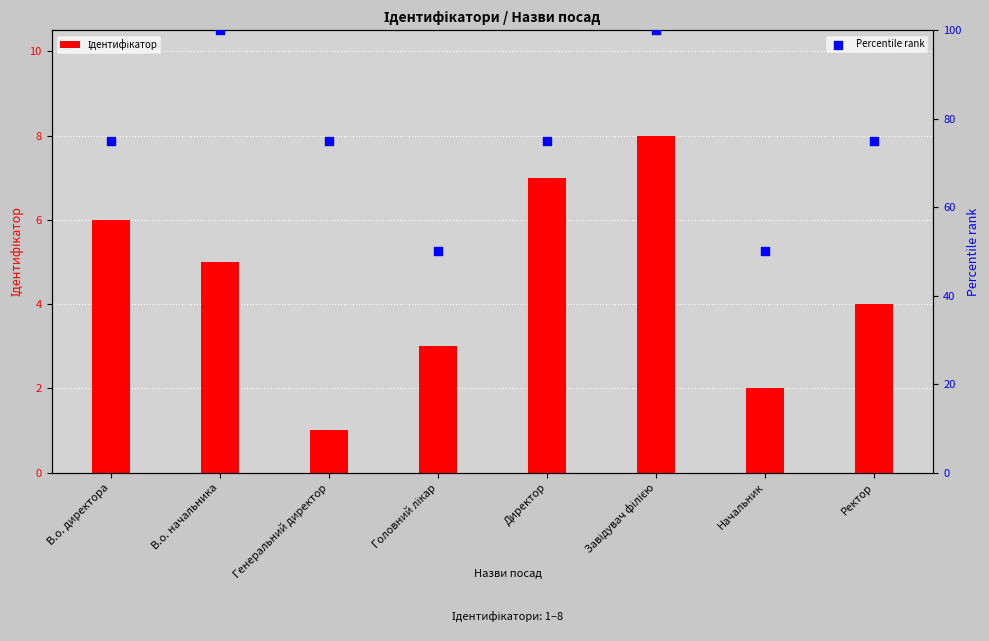

Which series contains the highest Y value?

Percentile rank